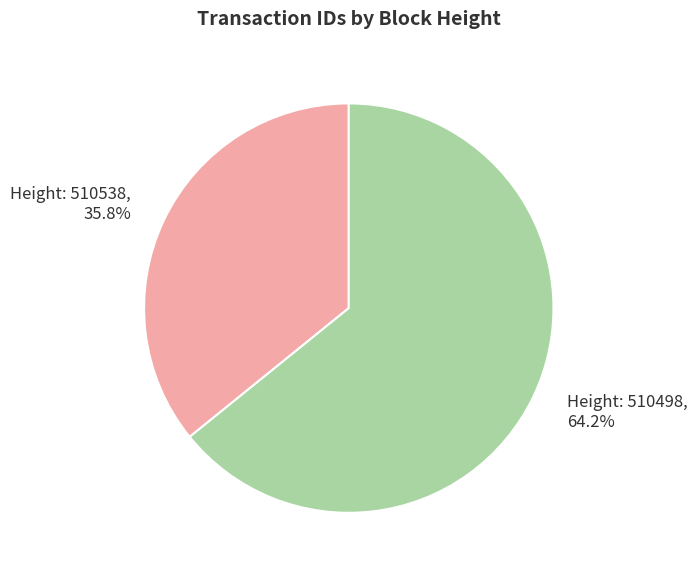

Is there any slice that represents more than half of the pie?

Yes